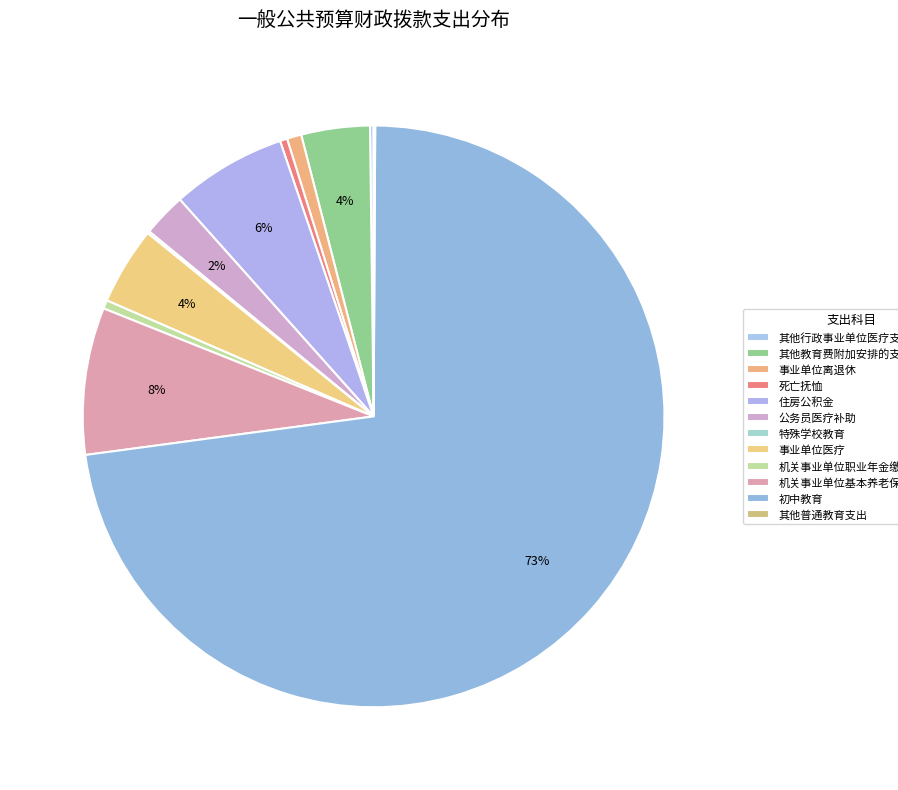

How many segments does this pie chart have?

12